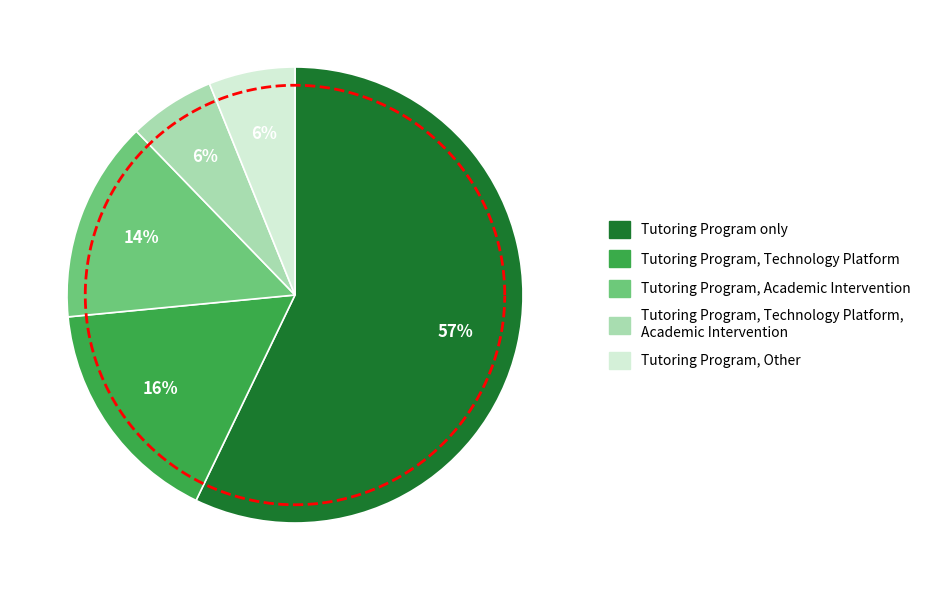

What percentage is NOT represented by Tutoring Program, Technology Platform?

83.7%